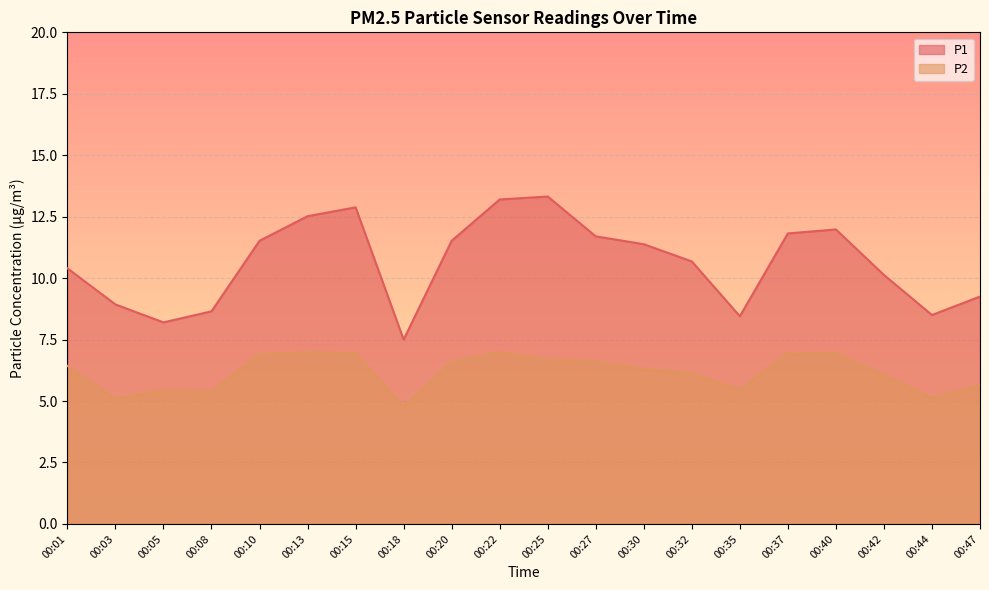

At 00:30, list the series in order from smallest to largest.

P2, P1